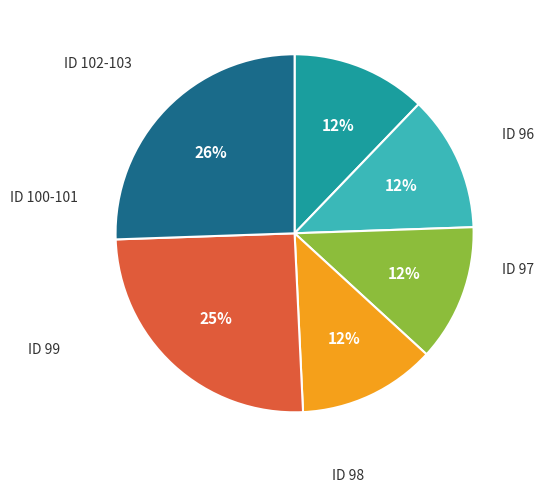

Which category has the smallest portion of the pie?

96